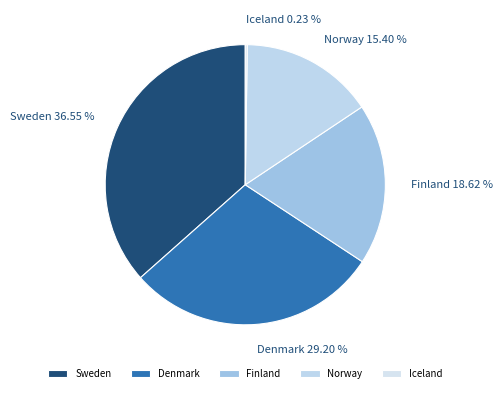

Which category has the biggest portion of the pie?

Sweden